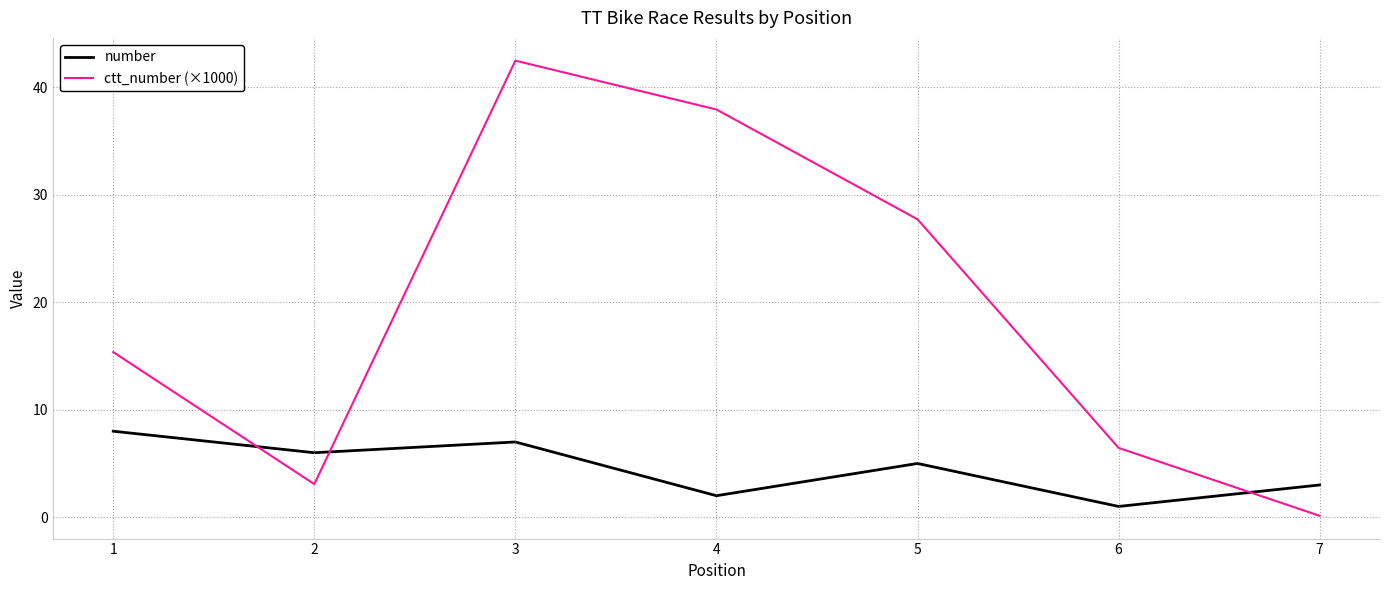

What is the difference between the number values at 1 and 6?

7.0